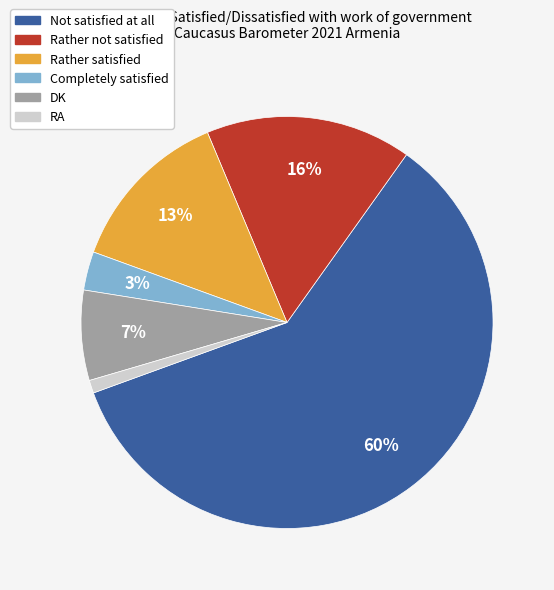

Which has a higher value, DK or Completely satisfied?

DK